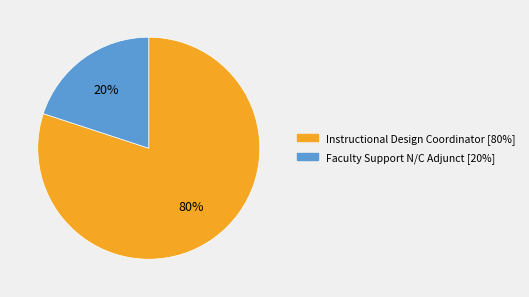

Count the number of slices in the pie.

2